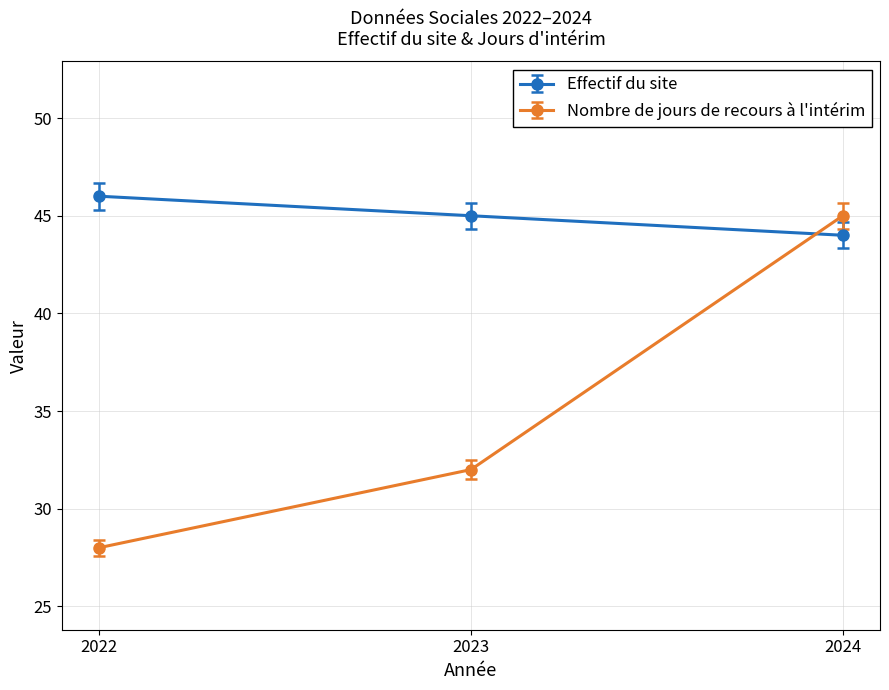

Rank the series by their maximum value, from highest to lowest.

Effectif du site, Nombre de jours de recours à l'intérim